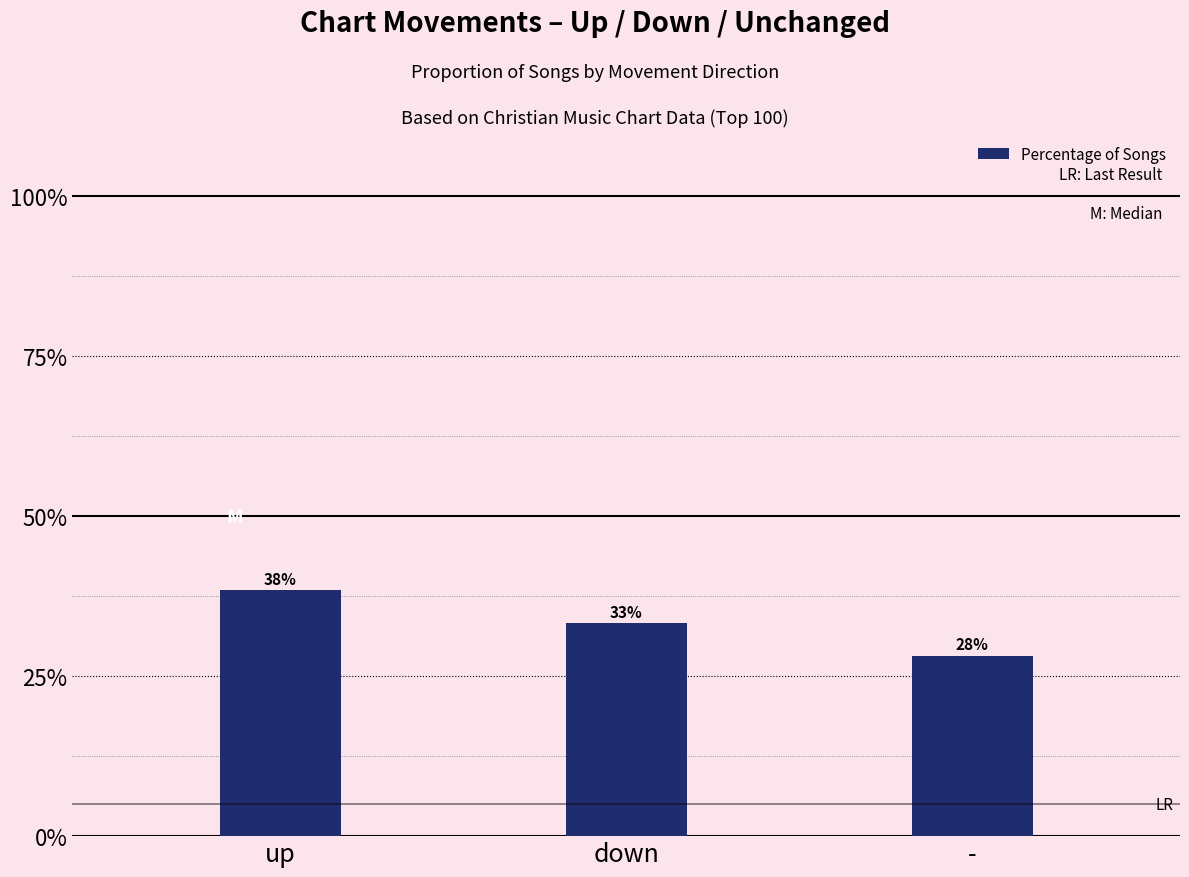

What is the label of the 2nd bar from the left?

down